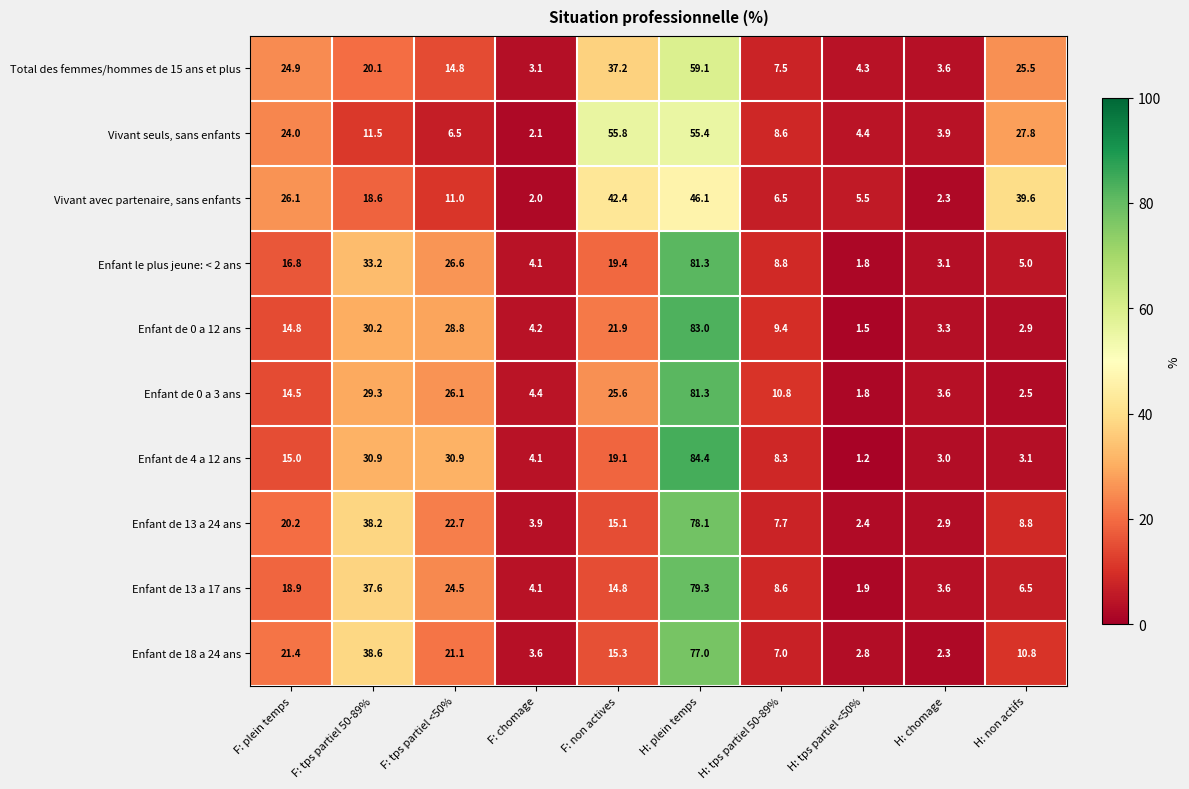

True or false: Enfant de 4 a 12 ans has a value of 1.2 at H: tps partiel <50%.

True